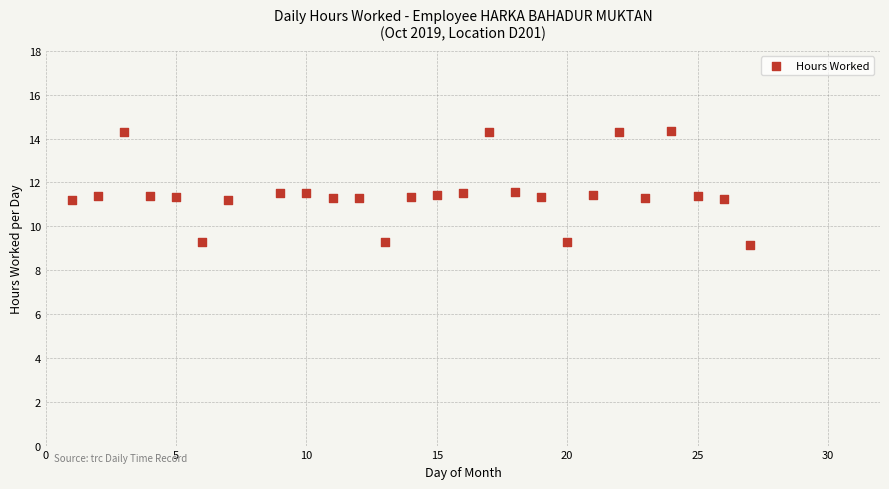

What is the range of X values (max minus min)?

26.0